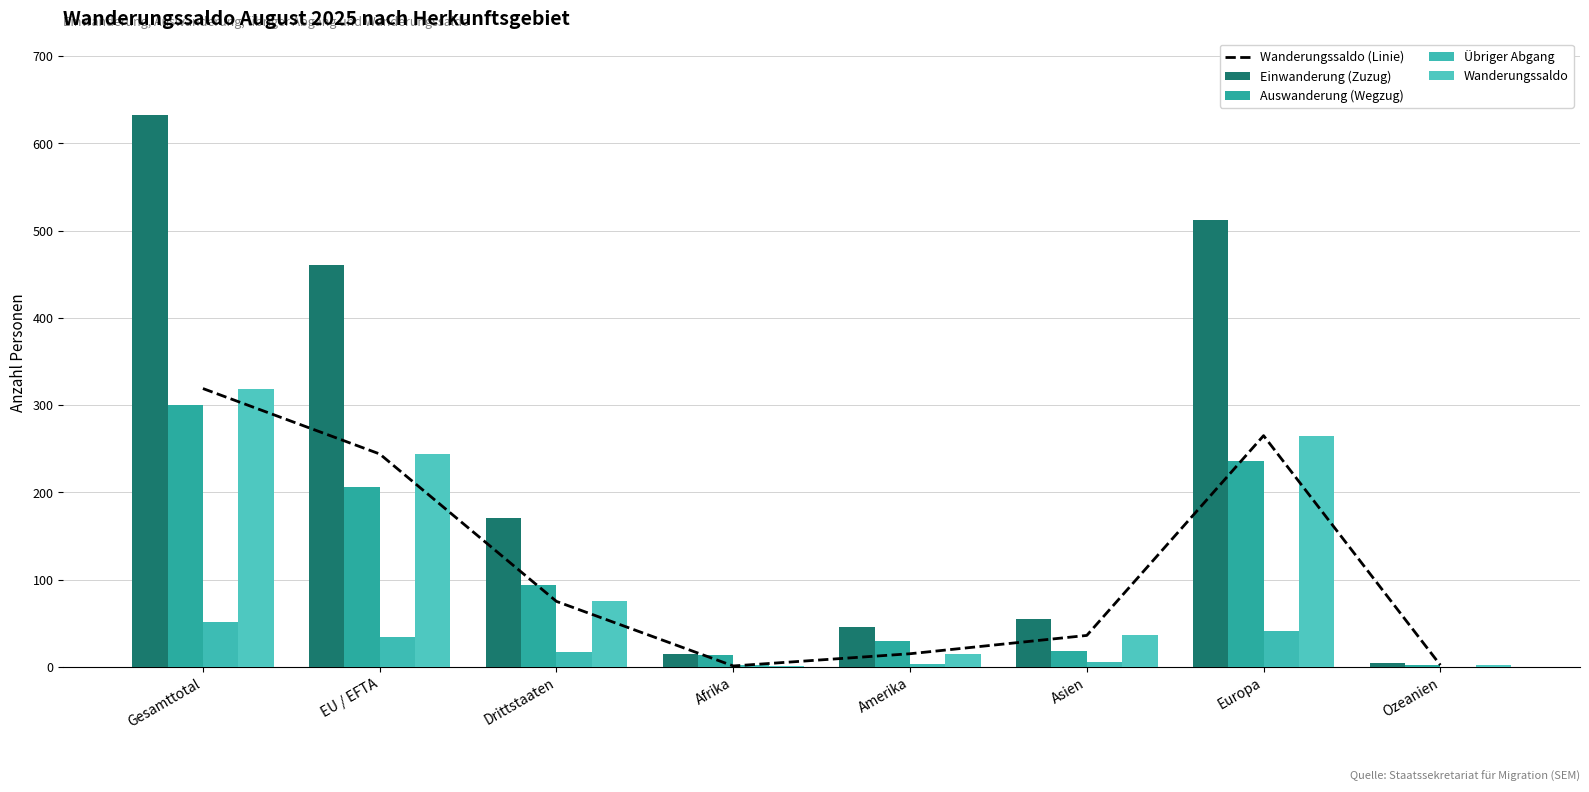

What is the value of the Übriger Abgang bar at the 3rd from the left?

17